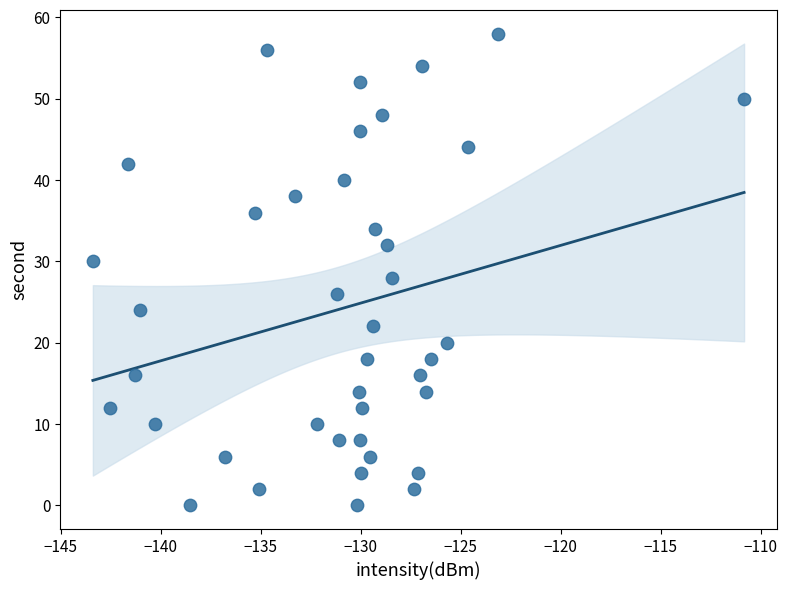

How many data points are displayed?

40